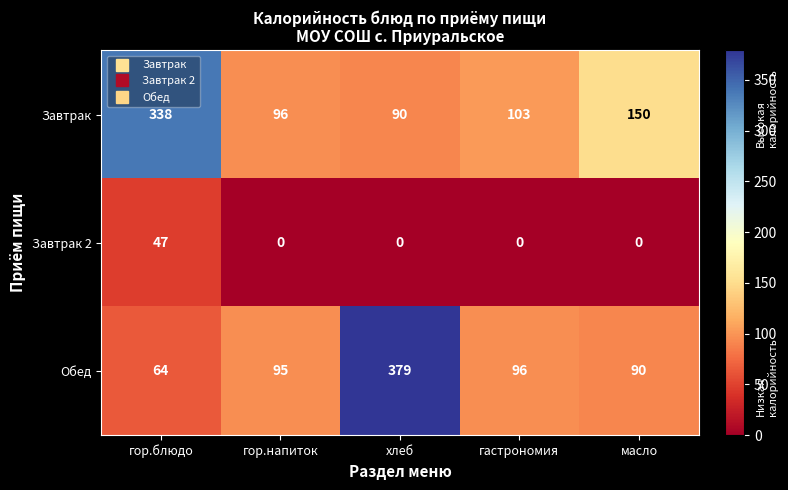

What is the difference between the highest and lowest values at хлеб?

379